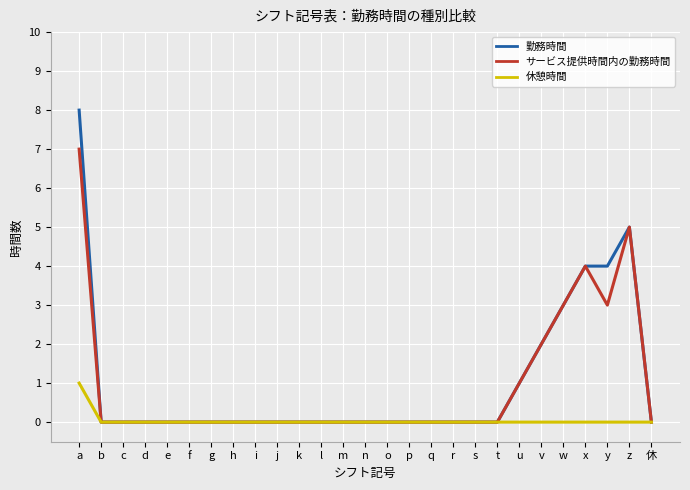

Which series has the largest range (max minus min)?

勤務時間